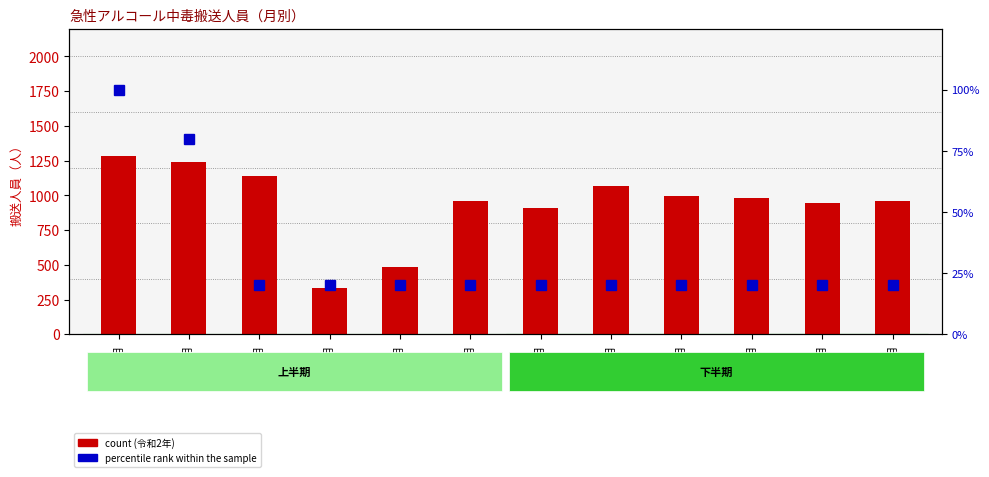

At how many categories does at least one series exceed 1260?

1